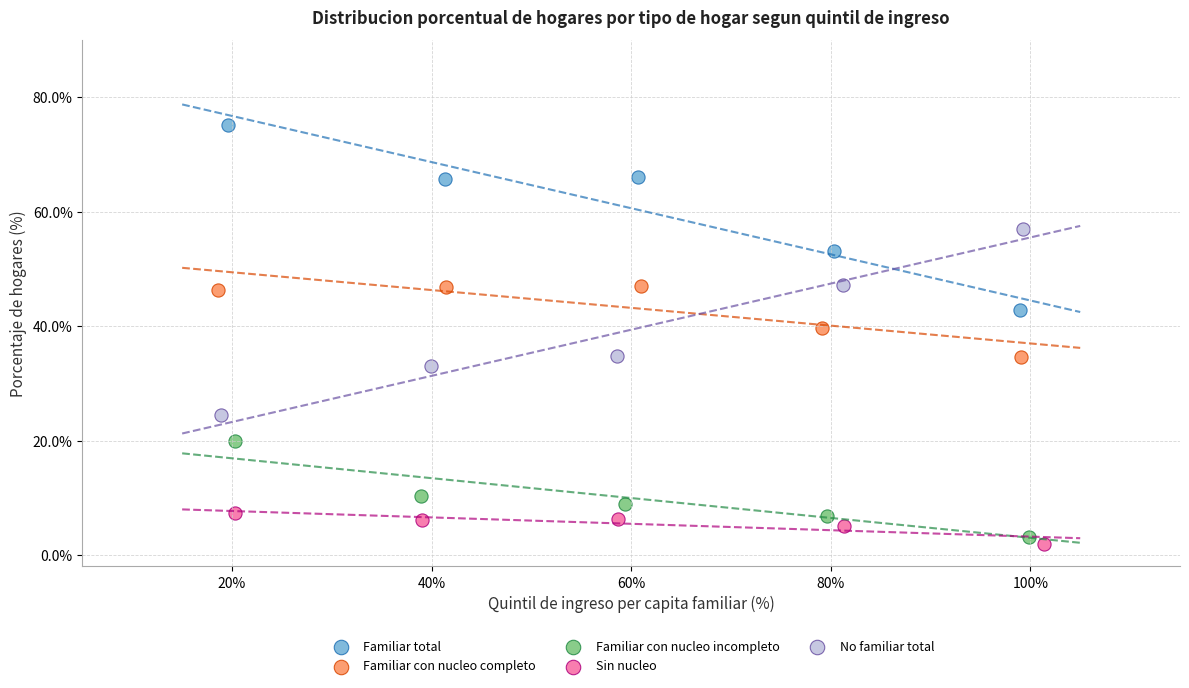

Which series contains the lowest Y value?

Sin nucleo